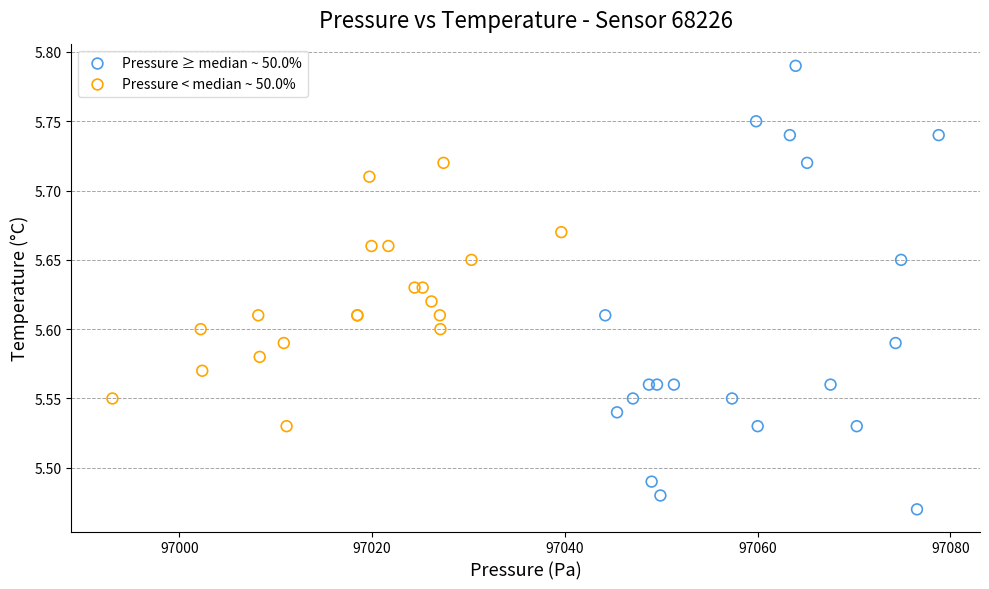

Which series has the widest spread of Y values?

Pressure ≥ median ~ 50.0%